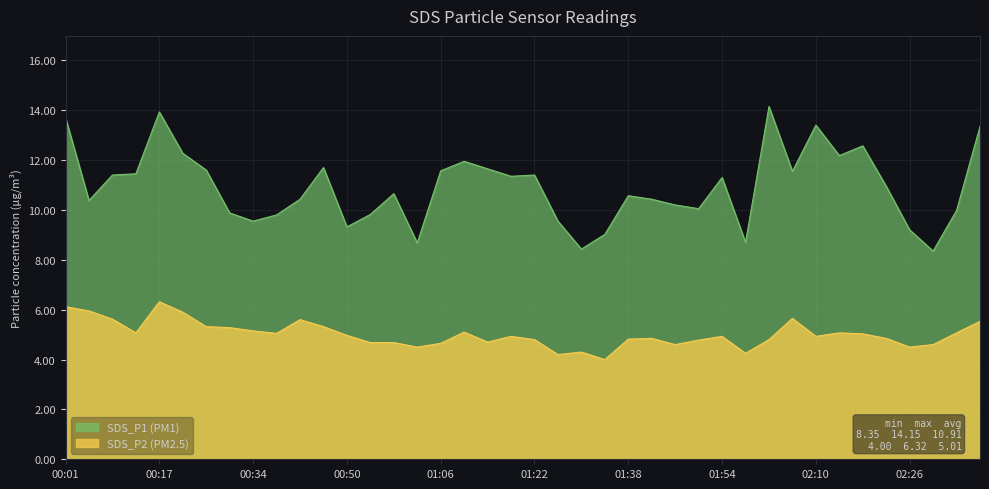

True or false: SDS_P1 and SDS_P2 intersect in this chart.

False